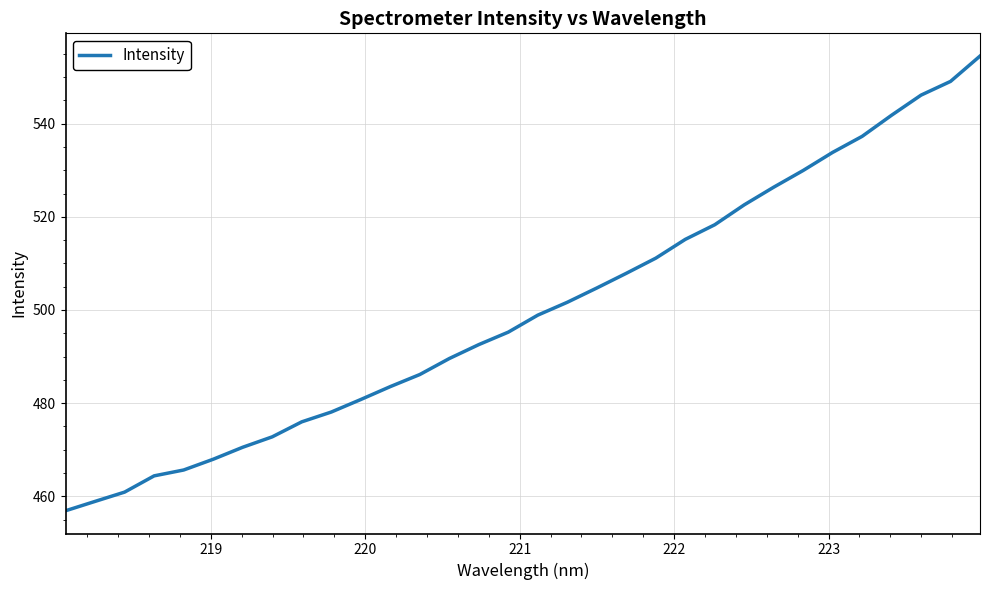

What is the smallest value displayed?

456.9